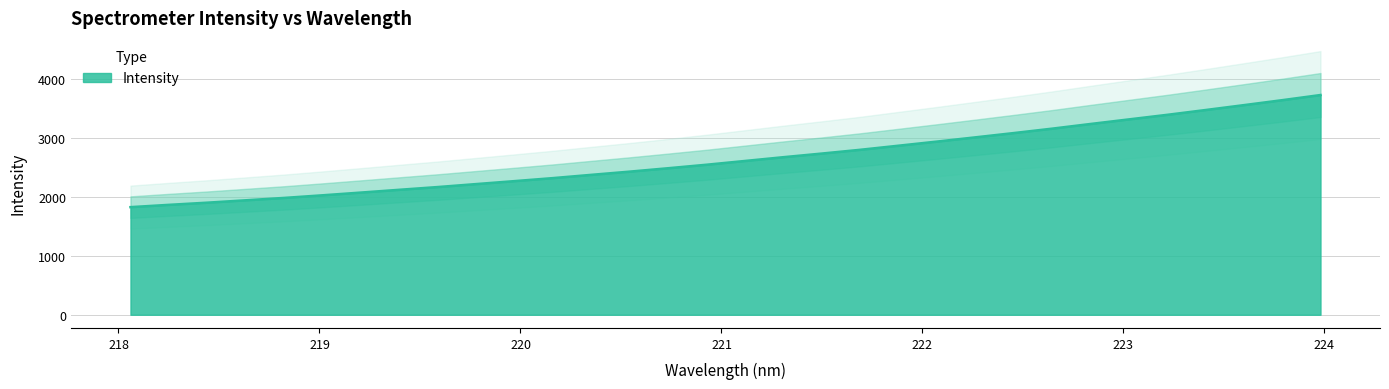

Is it true that the value at 218.442 is 1904.2?

True